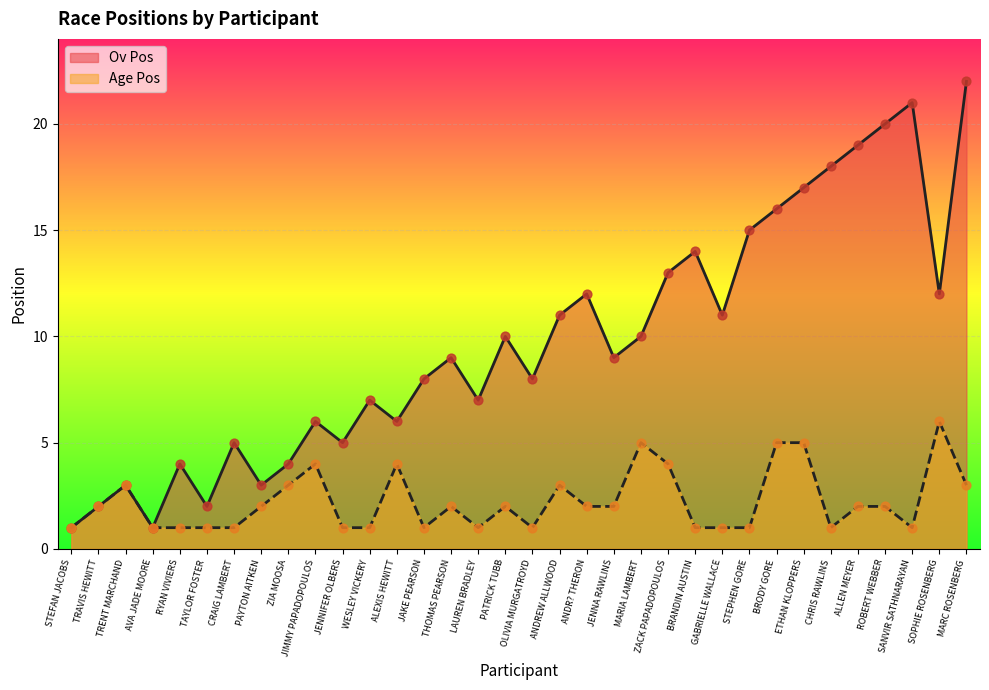

Which series has the largest total across all categories?

Ov Pos